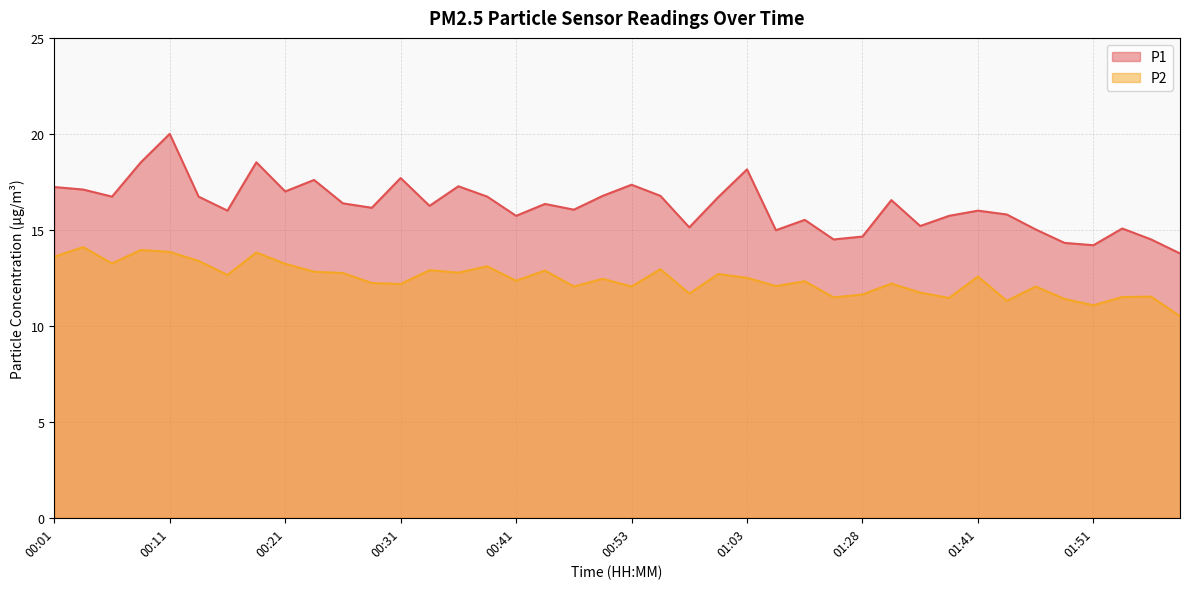

How many data points does each series have?

40